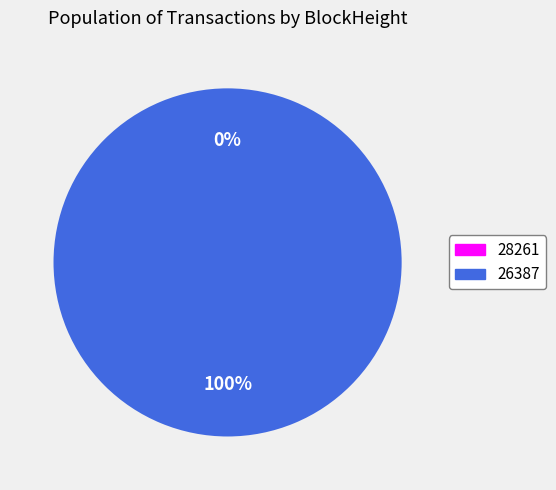

To the nearest percent, what is the average slice percentage?

50%